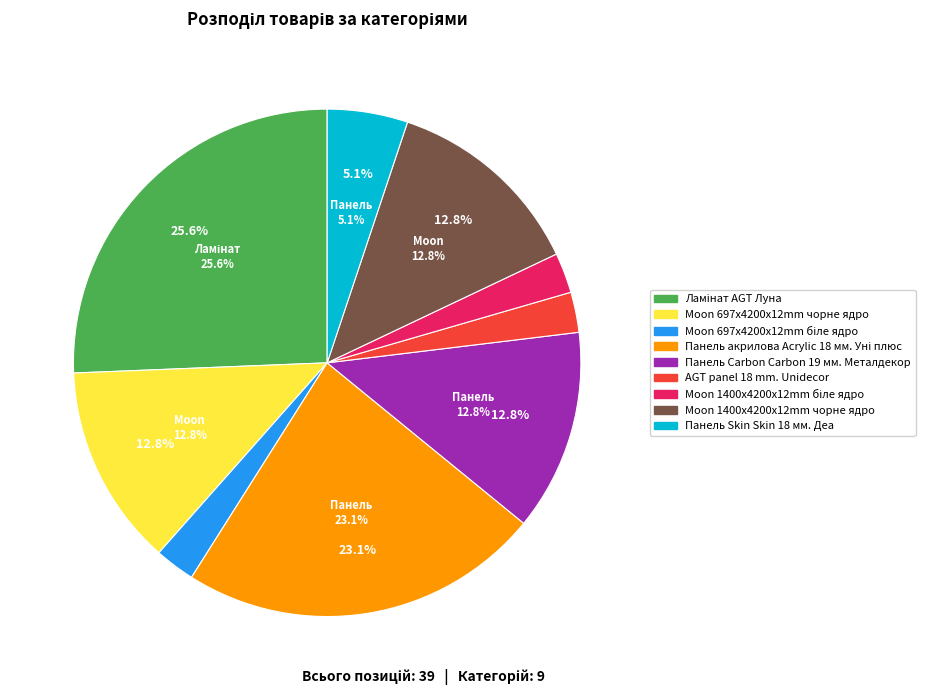

What percentage do Moon 1400x4200x12mm чорне ядро and Ламінат AGT Луна together represent?

38.5%